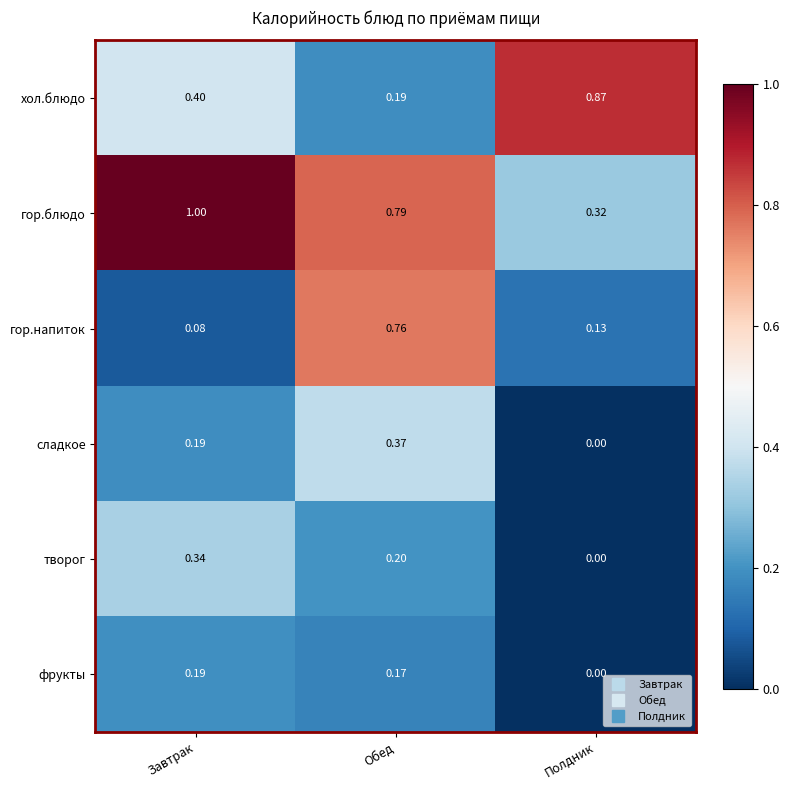

Between Обед and Полдник, which series saw the biggest shift?

хол.блюдо